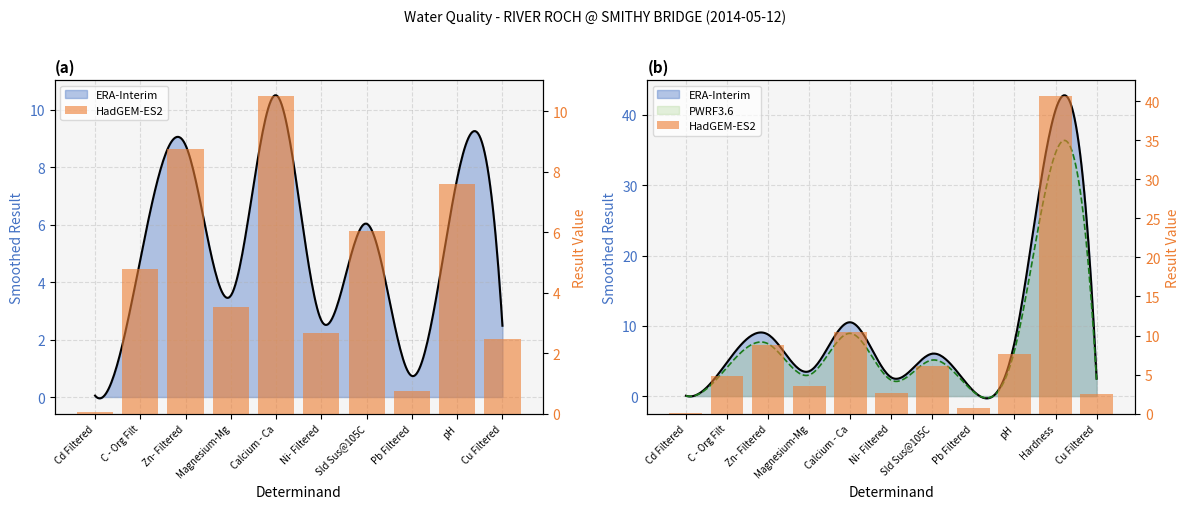

What is the difference between the maximum and minimum values?

40.7